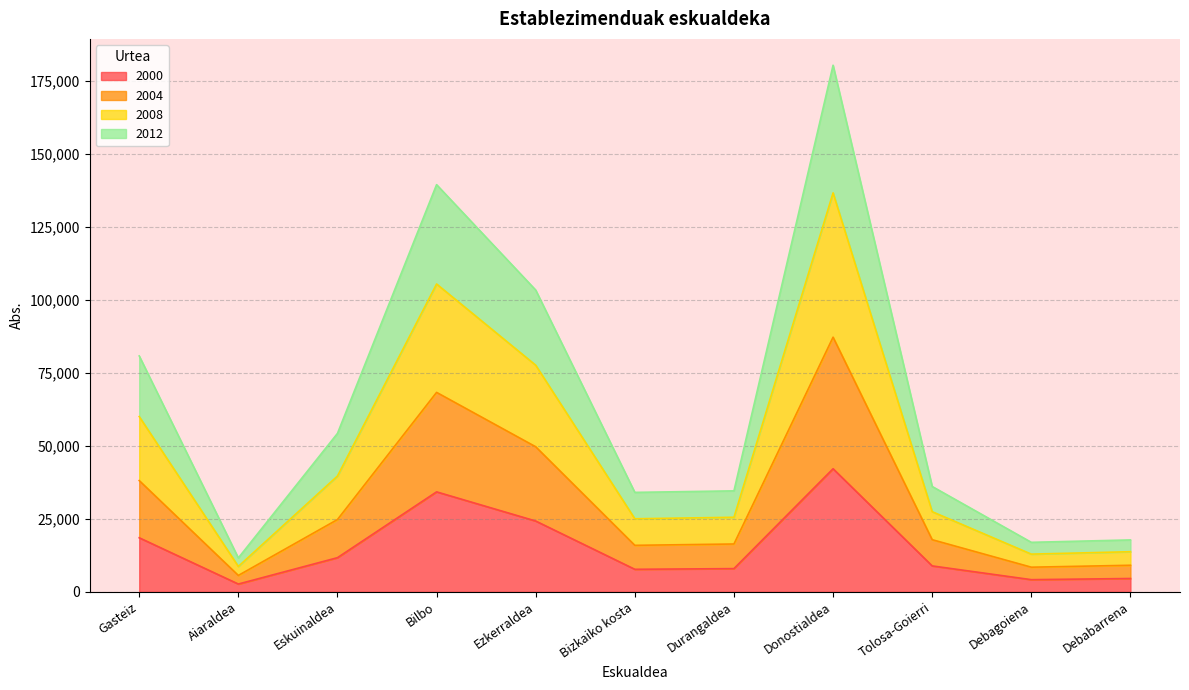

What is the total value across all series at Tolosa-Goierri?

36050